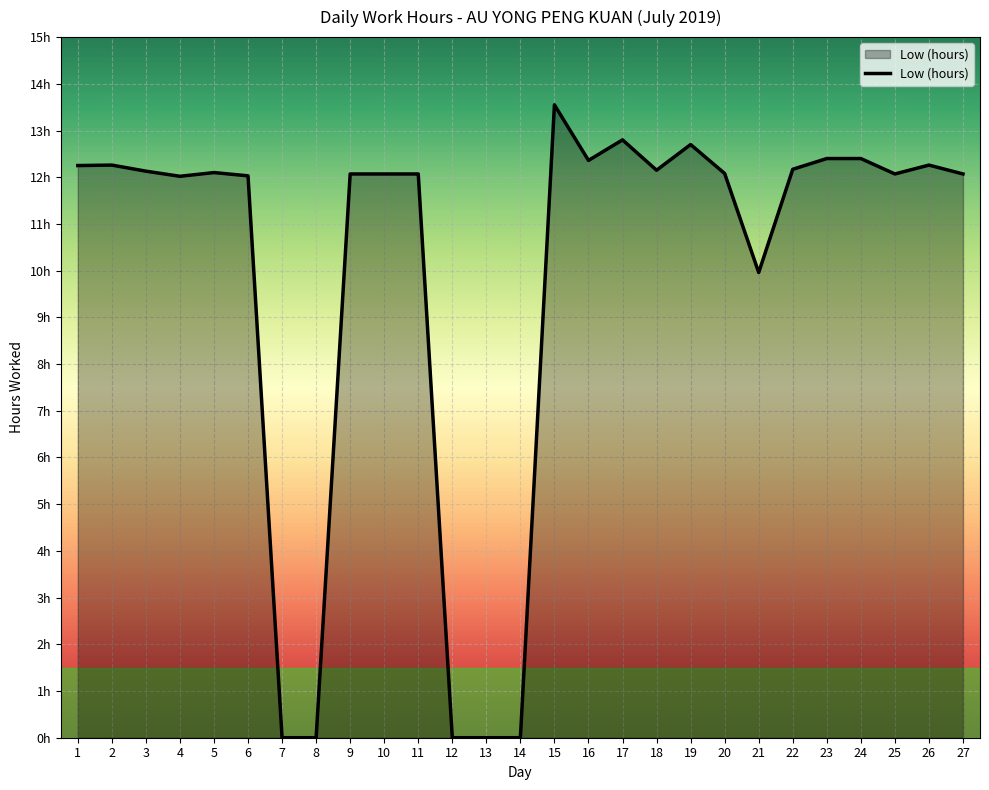

Where does the data first go above 12?

1